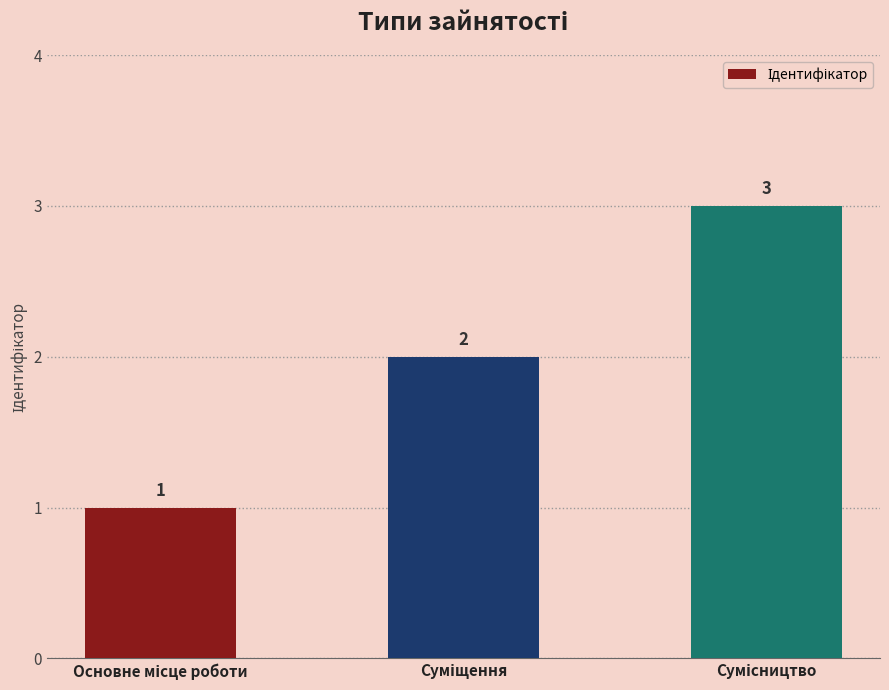

What is the value of the 2nd bar from the left?

2